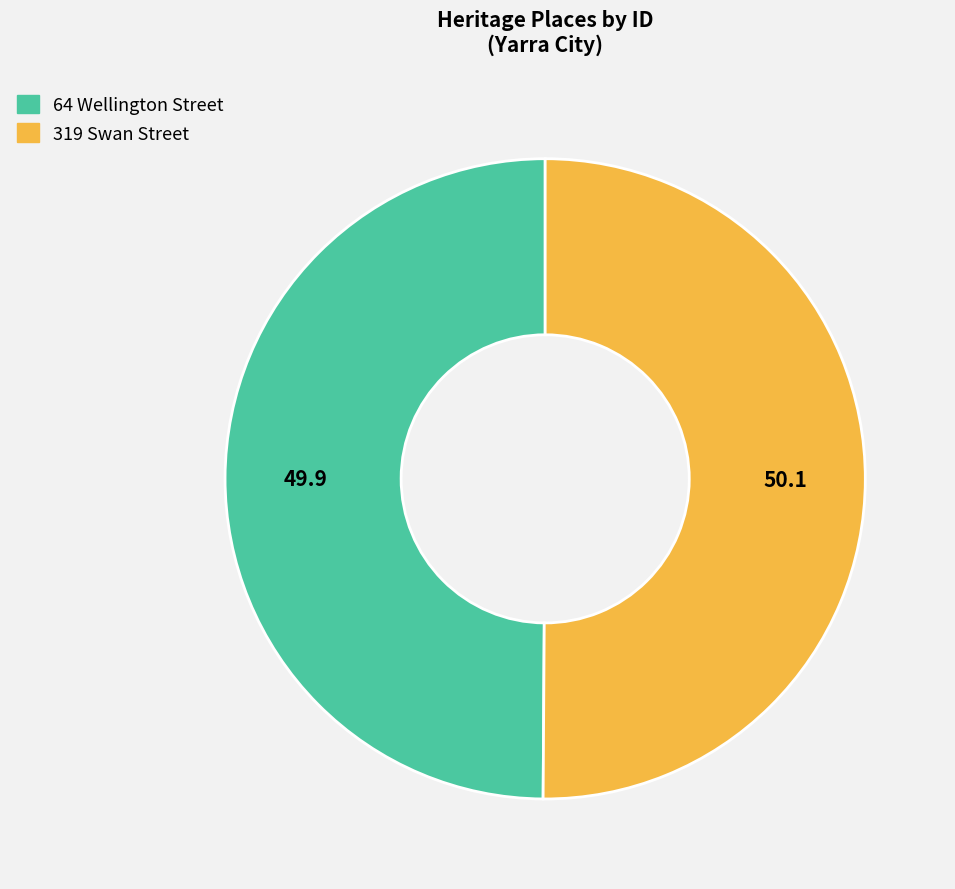

The 64 Wellington Street slice represents 38% of the pie. True or false?

False